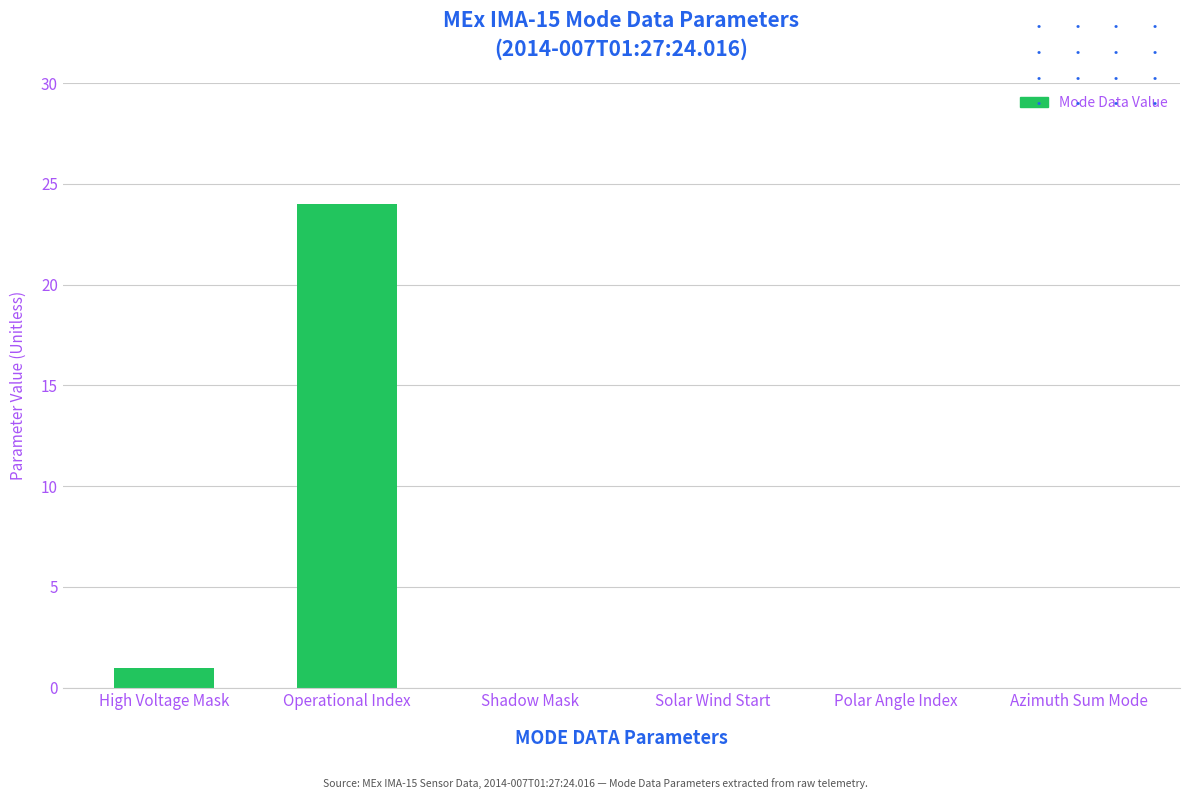

What is the maximum value shown in the chart?

24